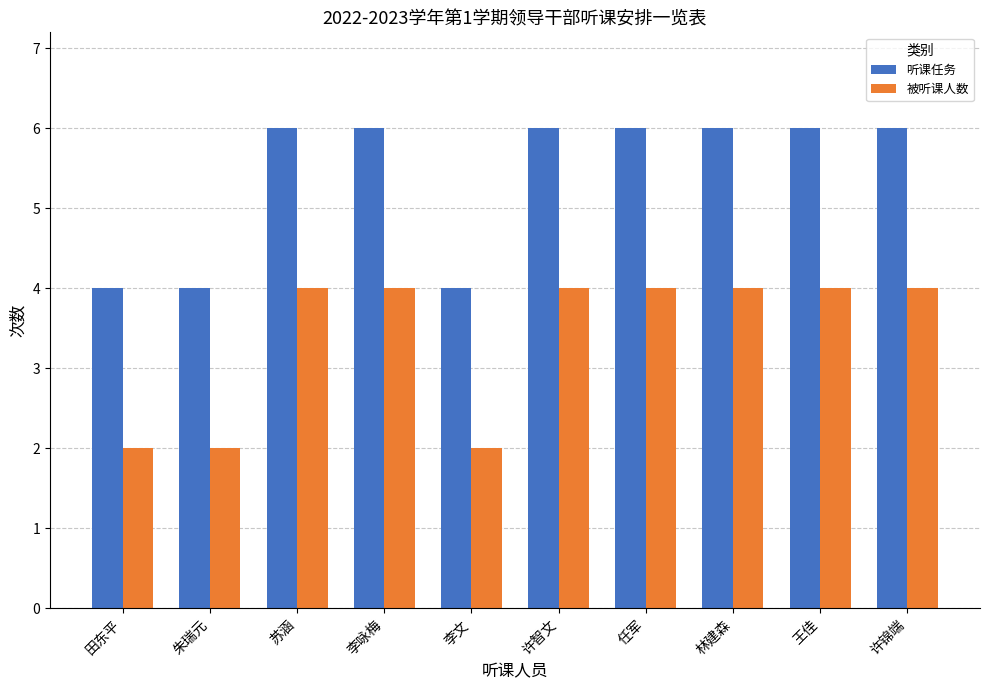

Which series has the largest total across all categories?

听课任务